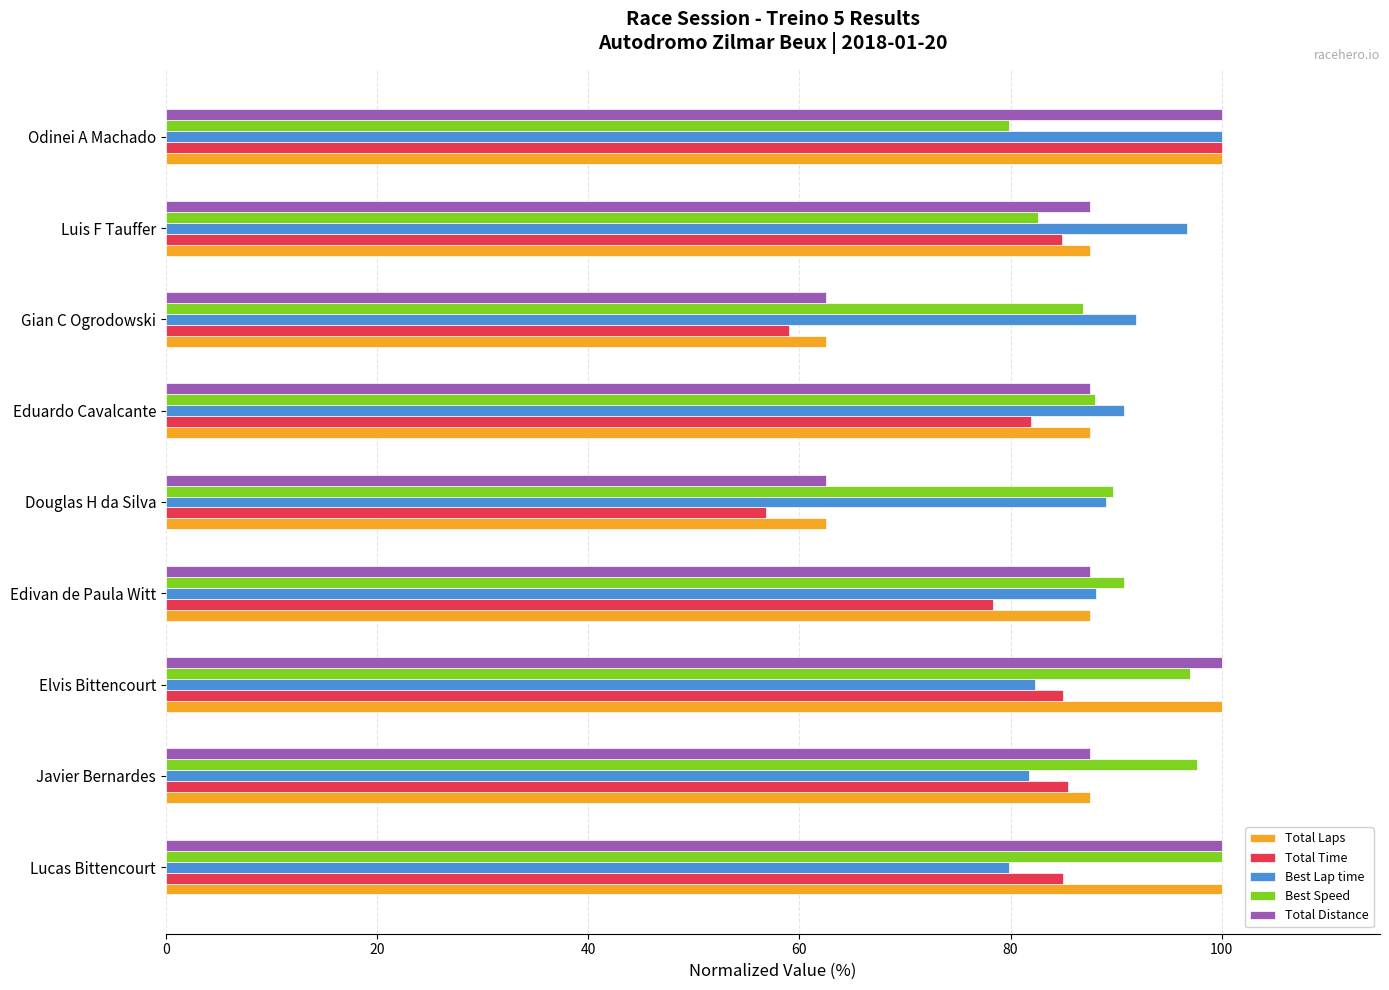

Which series has the widest spread of values?

Total Time